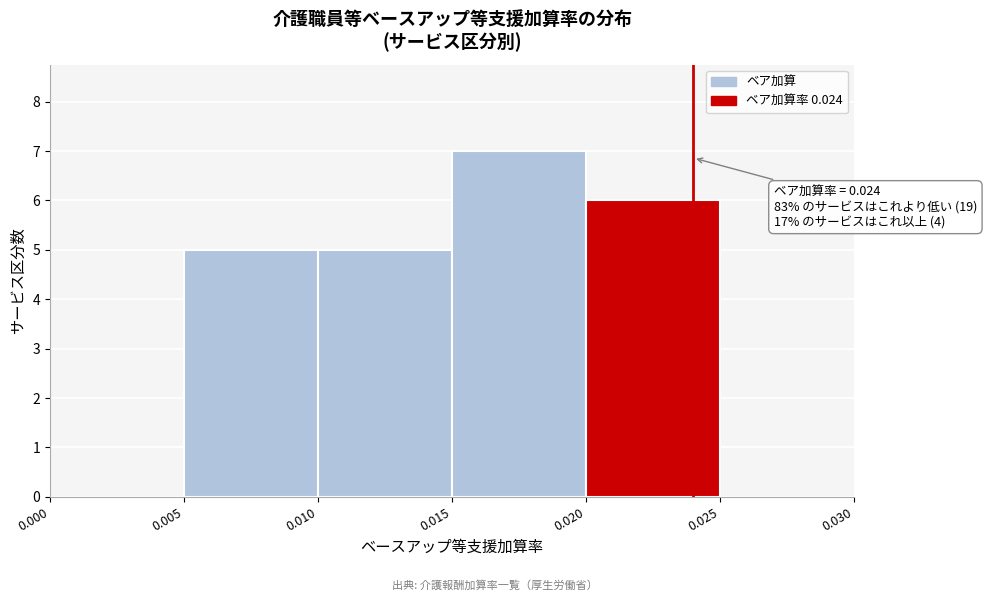

Over which range of the x-axis is the bar tallest?

0.015 to 0.020